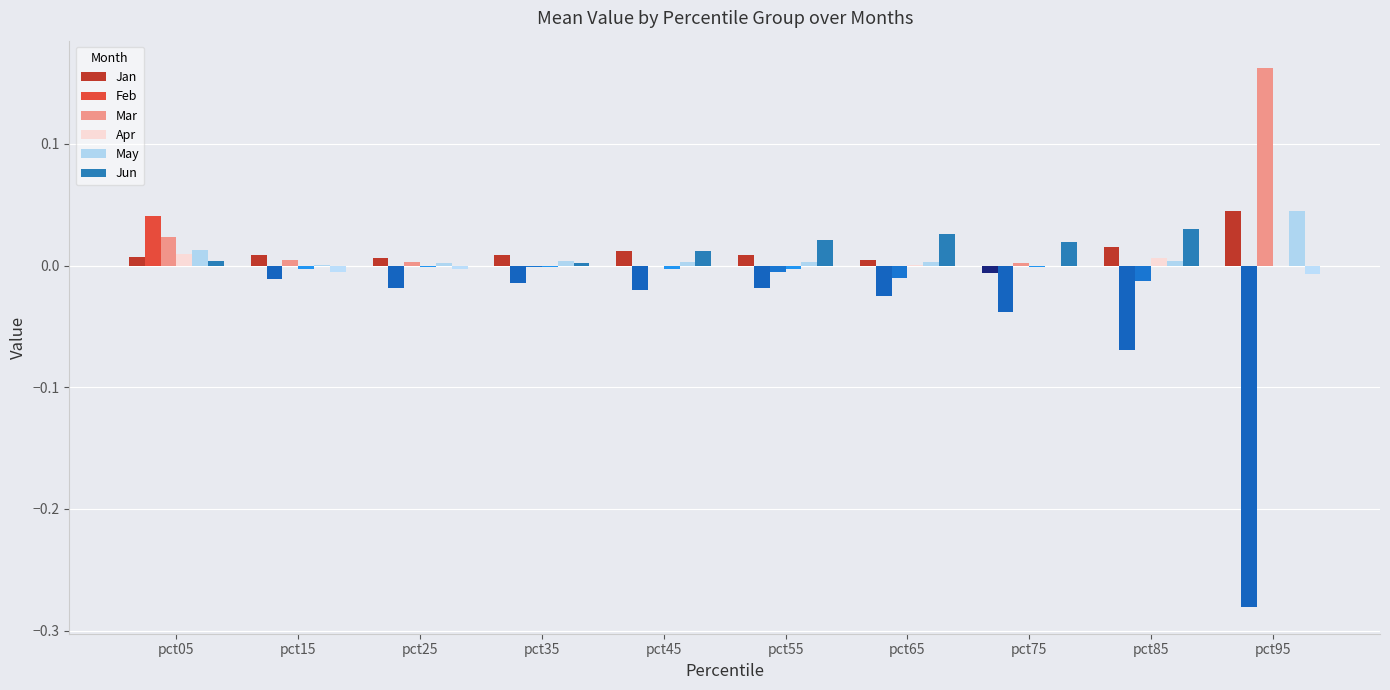

At which category is the sum across all series the highest?

pct05